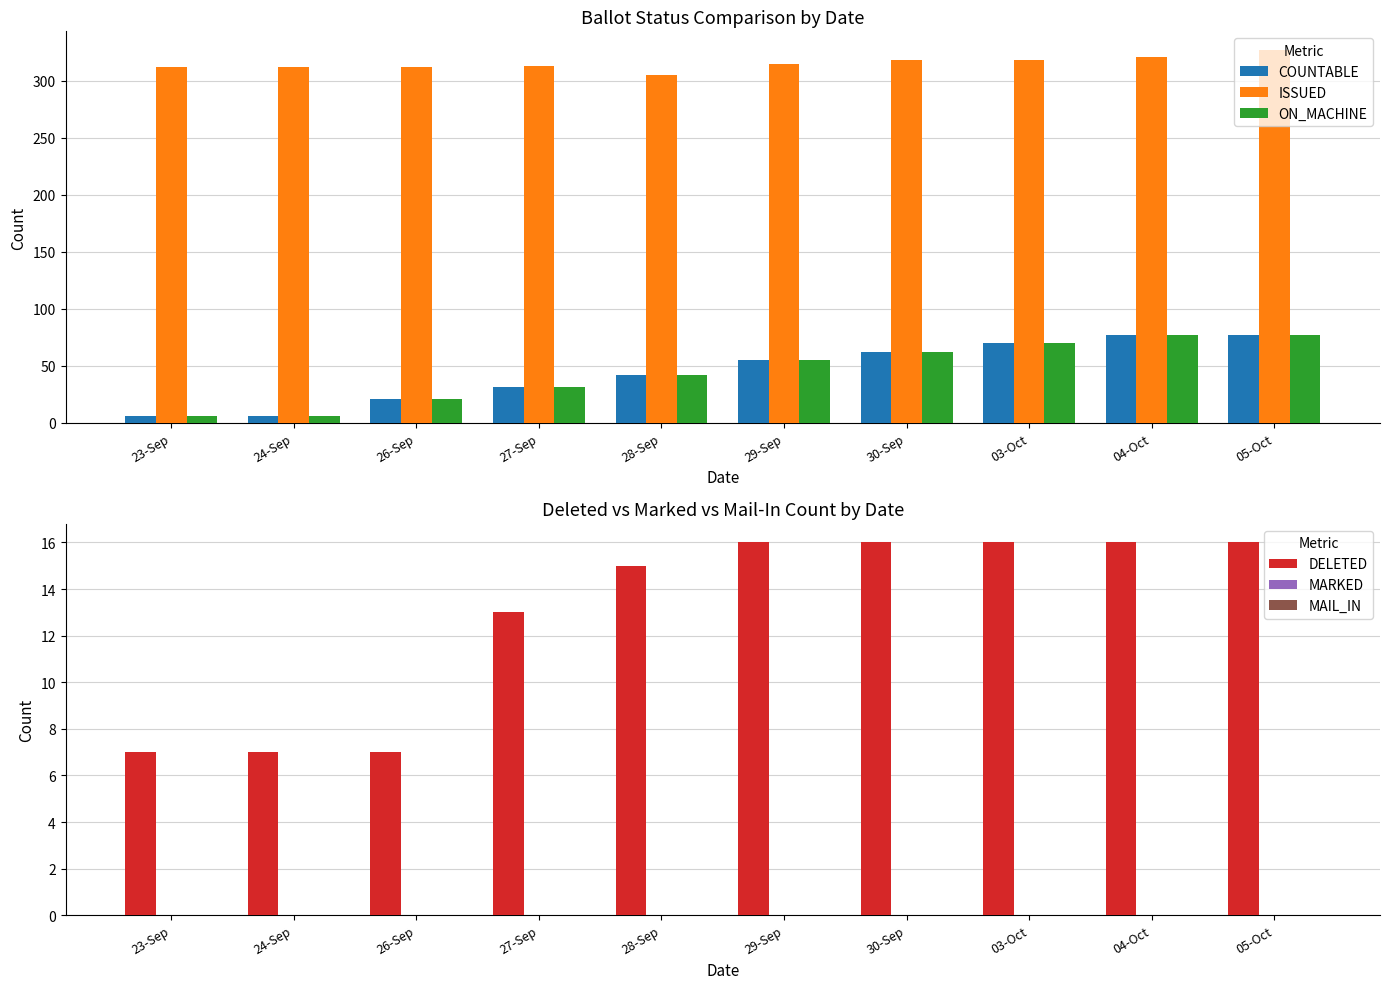

Which series has the largest range (max minus min)?

COUNTABLE